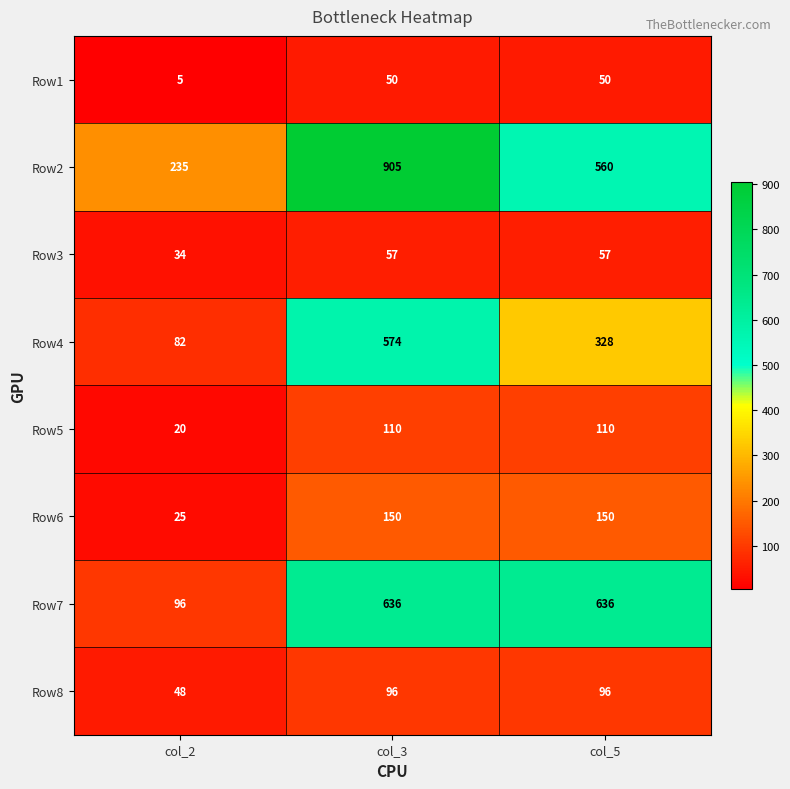

How many data points does each series have?

3